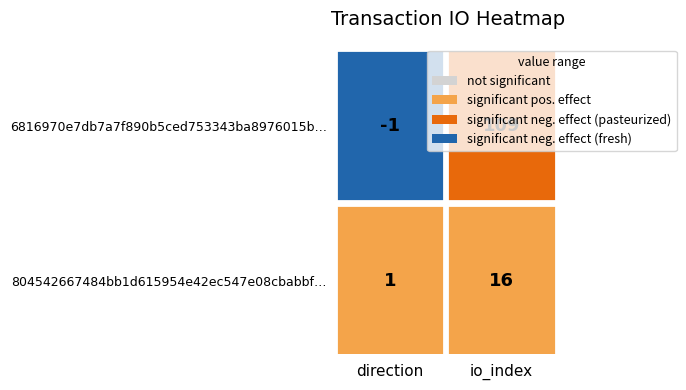

What is the sum of all 804542667484bb1d615954e42ec547e08cbabbf values?

17